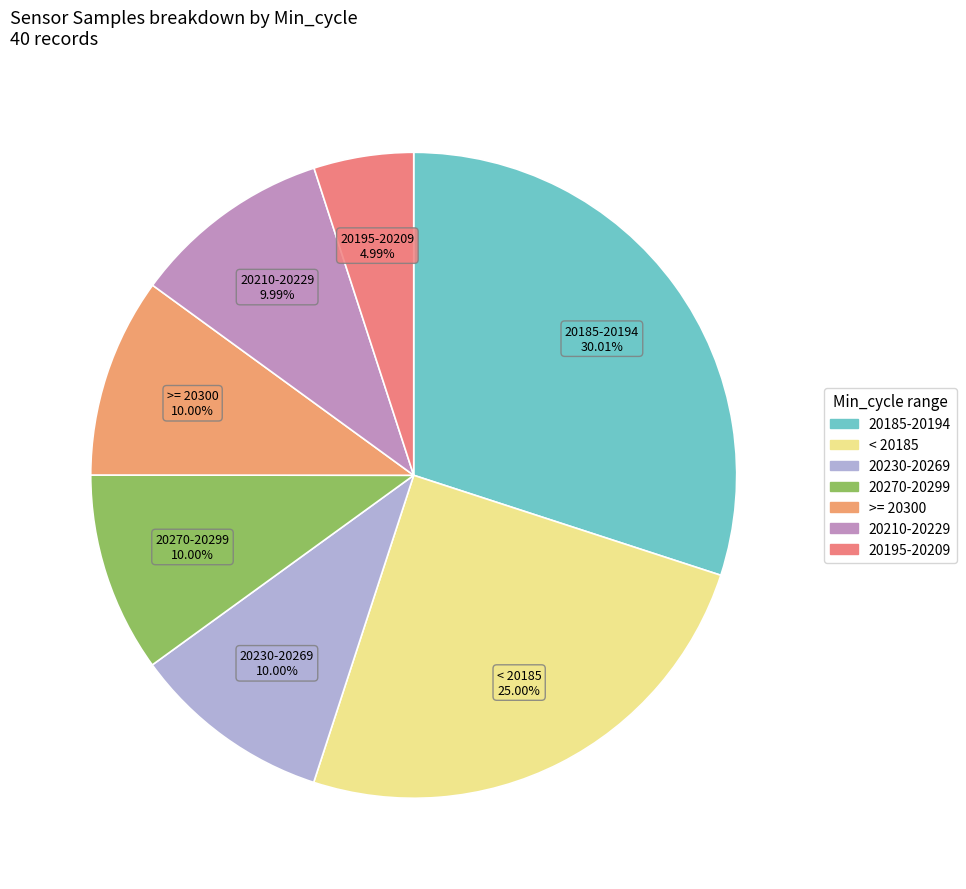

Count the number of slices in the pie.

7